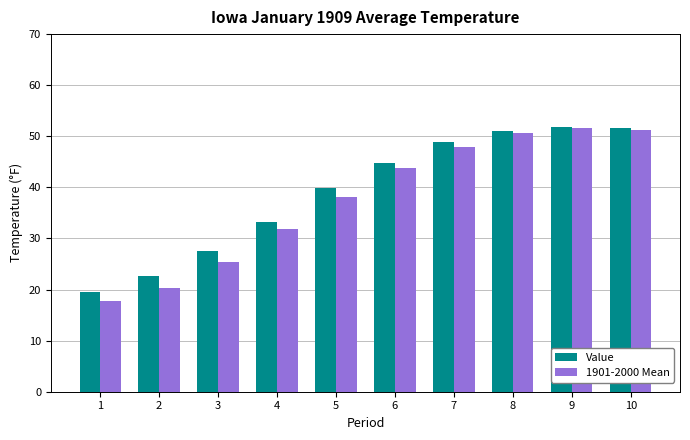

What is the sum of the 1901-2000 Mean values at 6 and 3?

69.1